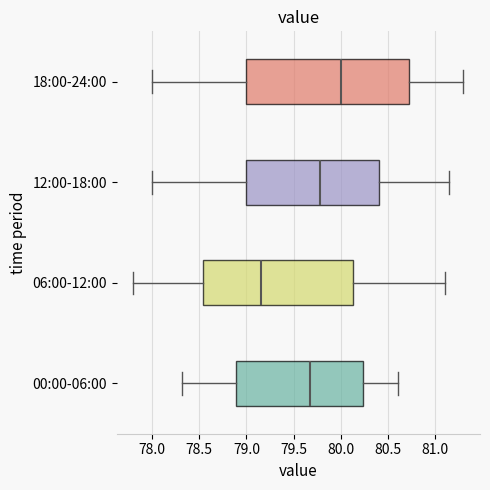

Where does the left whisker of the box for 12:00-18:00 end on the x-axis? The values are not printed on the chart, so give them approximately, as read against the axis.

78.00